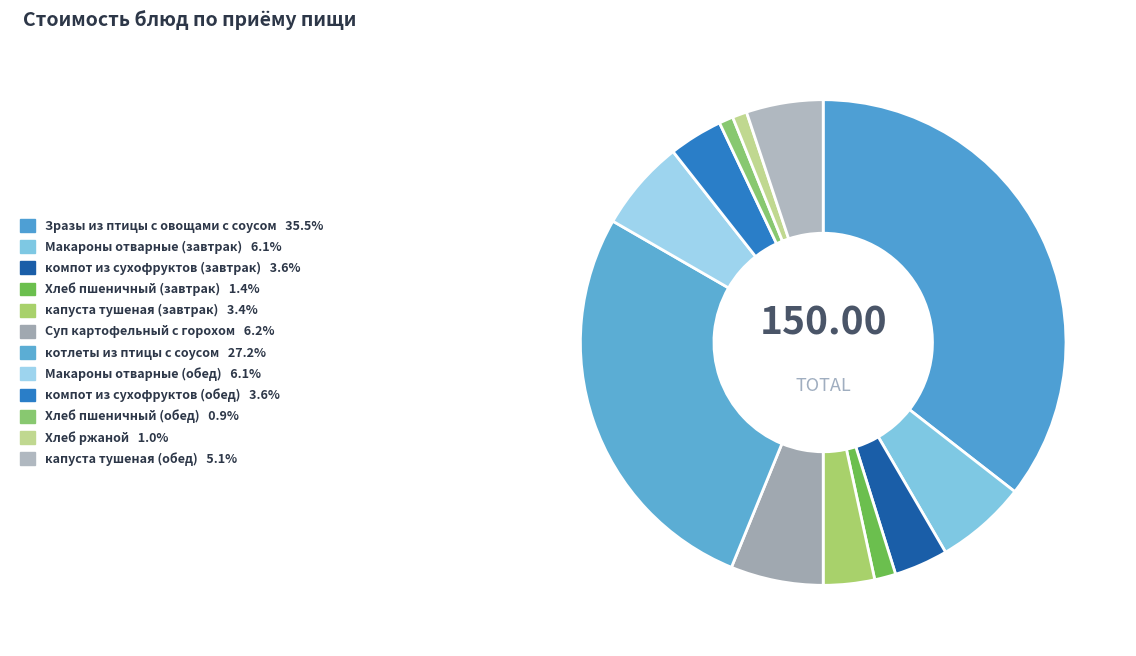

What is the total percentage of компот из сухофруктов (обед) and капуста тушеная (завтрак)?

7.0%